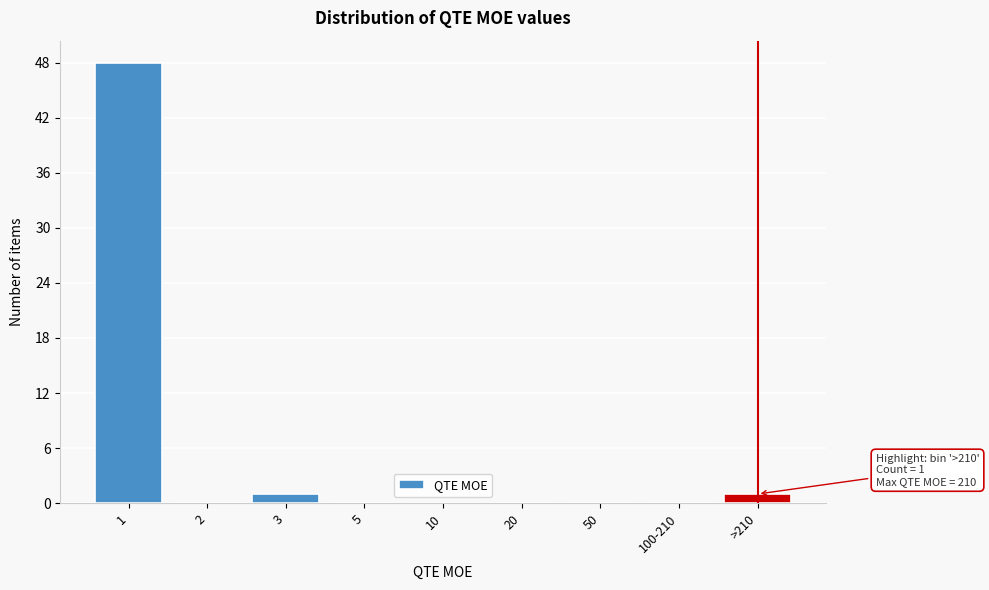

Reading right to left, what are all the values shown in this chart?

>210=1	100-210=0	50=0	20=0	10=0	5=0	3=1	2=0	1=48